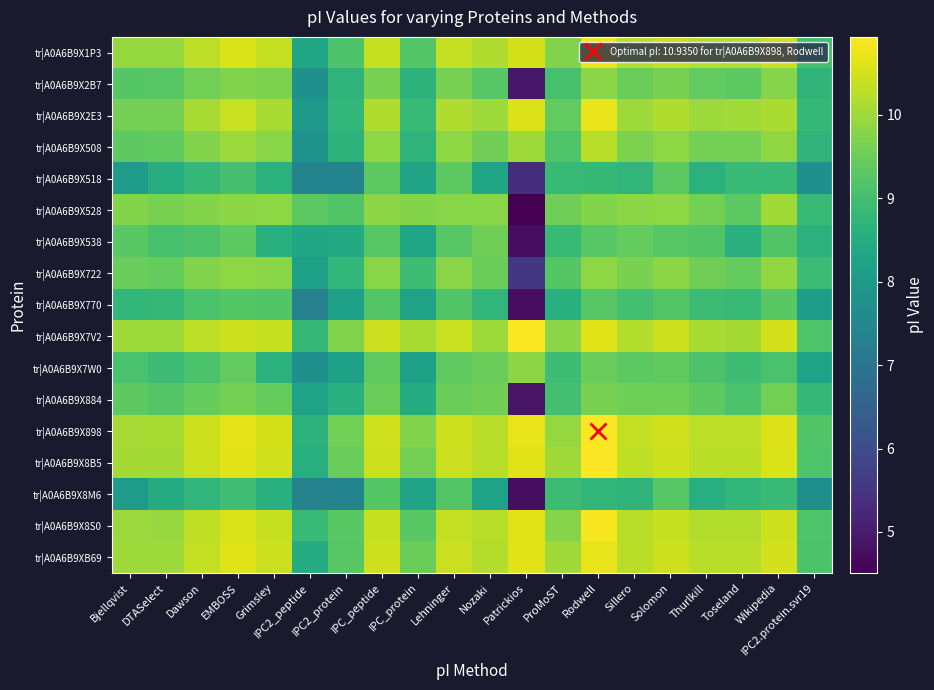

Reading left to right, extract all data points from this chart.

tr|A0A6B9X1P3: Bjellqvist=9.9	DTASelect=9.9	Dawson=10.3	EMBOSS=10.6	Grimsley=10.3	IPC2_peptide=8.3	IPC2_protein=9.2	IPC_peptide=10.4	IPC_protein=9.2	Lehninger=10.3	Nozaki=10.2	Patrickios=10.5	ProMoST=9.7	Rodwell=10.8	Sillero=10.2	Solomon=10.4	Thurlkill=10.2	Toseland=10.2	Wikipedia=10.4	IPC2.protein.svr19=9.0
tr|A0A6B9X2B7: Bjellqvist=9.2	DTASelect=9.3	Dawson=9.6	EMBOSS=9.7	Grimsley=9.7	IPC2_peptide=7.7	IPC2_protein=8.7	IPC_peptide=9.6	IPC_protein=8.7	Lehninger=9.6	Nozaki=9.3	Patrickios=4.9	ProMoST=9.1	Rodwell=9.8	Sillero=9.5	Solomon=9.6	Thurlkill=9.4	Toseland=9.3	Wikipedia=9.8	IPC2.protein.svr19=8.7
tr|A0A6B9X2E3: Bjellqvist=9.6	DTASelect=9.6	Dawson=10.1	EMBOSS=10.4	Grimsley=10.1	IPC2_peptide=8.0	IPC2_protein=8.8	IPC_peptide=10.2	IPC_protein=8.8	Lehninger=10.2	Nozaki=10.0	Patrickios=10.6	ProMoST=9.4	Rodwell=10.7	Sillero=10.0	Solomon=10.2	Thurlkill=10.0	Toseland=10.0	Wikipedia=10.1	IPC2.protein.svr19=8.8
tr|A0A6B9X508: Bjellqvist=9.3	DTASelect=9.4	Dawson=9.8	EMBOSS=10.0	Grimsley=9.8	IPC2_peptide=7.8	IPC2_protein=8.7	IPC_peptide=9.9	IPC_protein=8.7	Lehninger=9.8	Nozaki=9.5	Patrickios=10.0	ProMoST=9.2	Rodwell=10.2	Sillero=9.7	Solomon=9.9	Thurlkill=9.6	Toseland=9.6	Wikipedia=9.9	IPC2.protein.svr19=8.7
tr|A0A6B9X518: Bjellqvist=8.1	DTASelect=8.5	Dawson=8.8	EMBOSS=9.0	Grimsley=8.6	IPC2_peptide=7.4	IPC2_protein=7.4	IPC_peptide=9.3	IPC_protein=8.3	Lehninger=9.3	Nozaki=8.3	Patrickios=5.3	ProMoST=8.8	Rodwell=8.8	Sillero=8.7	Solomon=9.3	Thurlkill=8.6	Toseland=8.8	Wikipedia=8.9	IPC2.protein.svr19=7.7
tr|A0A6B9X528: Bjellqvist=9.7	DTASelect=9.6	Dawson=9.8	EMBOSS=9.8	Grimsley=9.8	IPC2_peptide=9.3	IPC2_protein=9.2	IPC_peptide=9.8	IPC_protein=9.8	Lehninger=9.8	Nozaki=9.8	Patrickios=4.5	ProMoST=9.5	Rodwell=9.8	Sillero=9.8	Solomon=9.8	Thurlkill=9.6	Toseland=9.3	Wikipedia=10.0	IPC2.protein.svr19=8.9
tr|A0A6B9X538: Bjellqvist=9.3	DTASelect=9.1	Dawson=9.2	EMBOSS=9.3	Grimsley=8.6	IPC2_peptide=8.3	IPC2_protein=8.4	IPC_peptide=9.3	IPC_protein=8.3	Lehninger=9.3	Nozaki=9.5	Patrickios=4.7	ProMoST=8.9	Rodwell=9.3	Sillero=9.4	Solomon=9.3	Thurlkill=9.2	Toseland=8.6	Wikipedia=9.2	IPC2.protein.svr19=8.6
tr|A0A6B9X722: Bjellqvist=9.5	DTASelect=9.4	Dawson=9.7	EMBOSS=9.9	Grimsley=9.8	IPC2_peptide=8.2	IPC2_protein=8.8	IPC_peptide=9.8	IPC_protein=8.9	Lehninger=9.8	Nozaki=9.5	Patrickios=5.5	ProMoST=9.2	Rodwell=9.8	Sillero=9.6	Solomon=9.8	Thurlkill=9.5	Toseland=9.4	Wikipedia=9.9	IPC2.protein.svr19=8.9
tr|A0A6B9X770: Bjellqvist=8.8	DTASelect=8.8	Dawson=9.1	EMBOSS=9.2	Grimsley=9.2	IPC2_peptide=7.3	IPC2_protein=8.2	IPC_peptide=9.2	IPC_protein=8.2	Lehninger=9.2	Nozaki=8.7	Patrickios=4.7	ProMoST=8.6	Rodwell=9.3	Sillero=9.0	Solomon=9.2	Thurlkill=8.9	Toseland=8.8	Wikipedia=9.3	IPC2.protein.svr19=8.1
tr|A0A6B9X7V2: Bjellqvist=10.0	DTASelect=10.0	Dawson=10.3	EMBOSS=10.5	Grimsley=10.4	IPC2_peptide=8.8	IPC2_protein=9.7	IPC_peptide=10.4	IPC_protein=10.1	Lehninger=10.4	Nozaki=10.0	Patrickios=10.9	ProMoST=9.8	Rodwell=10.6	Sillero=10.2	Solomon=10.4	Thurlkill=10.1	Toseland=10.1	Wikipedia=10.5	IPC2.protein.svr19=9.2
tr|A0A6B9X7W0: Bjellqvist=9.1	DTASelect=8.9	Dawson=9.1	EMBOSS=9.4	Grimsley=8.6	IPC2_peptide=7.7	IPC2_protein=8.2	IPC_peptide=9.4	IPC_protein=8.2	Lehninger=9.4	Nozaki=9.5	Patrickios=9.8	ProMoST=8.9	Rodwell=9.5	Sillero=9.3	Solomon=9.4	Thurlkill=9.1	Toseland=8.9	Wikipedia=9.1	IPC2.protein.svr19=8.2
tr|A0A6B9X884: Bjellqvist=9.3	DTASelect=9.2	Dawson=9.4	EMBOSS=9.6	Grimsley=9.4	IPC2_peptide=8.2	IPC2_protein=8.6	IPC_peptide=9.5	IPC_protein=8.5	Lehninger=9.5	Nozaki=9.5	Patrickios=4.9	ProMoST=9.0	Rodwell=9.6	Sillero=9.5	Solomon=9.5	Thurlkill=9.3	Toseland=9.1	Wikipedia=9.6	IPC2.protein.svr19=8.8
tr|A0A6B9X898: Bjellqvist=10.1	DTASelect=10.1	Dawson=10.4	EMBOSS=10.7	Grimsley=10.5	IPC2_peptide=8.6	IPC2_protein=9.6	IPC_peptide=10.5	IPC_protein=9.7	Lehninger=10.5	Nozaki=10.2	Patrickios=10.7	ProMoST=9.9	Rodwell=10.9	Sillero=10.3	Solomon=10.5	Thurlkill=10.3	Toseland=10.3	Wikipedia=10.6	IPC2.protein.svr19=9.2
tr|A0A6B9X8B5: Bjellqvist=10.1	DTASelect=10.1	Dawson=10.4	EMBOSS=10.7	Grimsley=10.5	IPC2_peptide=8.6	IPC2_protein=9.5	IPC_peptide=10.5	IPC_protein=9.6	Lehninger=10.4	Nozaki=10.2	Patrickios=10.6	ProMoST=10.0	Rodwell=10.9	Sillero=10.3	Solomon=10.5	Thurlkill=10.3	Toseland=10.3	Wikipedia=10.6	IPC2.protein.svr19=9.2
tr|A0A6B9X8M6: Bjellqvist=8.0	DTASelect=8.5	Dawson=8.7	EMBOSS=9.0	Grimsley=8.6	IPC2_peptide=7.4	IPC2_protein=7.4	IPC_peptide=9.2	IPC_protein=8.3	Lehninger=9.2	Nozaki=8.2	Patrickios=4.7	ProMoST=8.9	Rodwell=8.8	Sillero=8.7	Solomon=9.3	Thurlkill=8.6	Toseland=8.8	Wikipedia=8.8	IPC2.protein.svr19=7.7
tr|A0A6B9X8S0: Bjellqvist=10.0	DTASelect=9.9	Dawson=10.3	EMBOSS=10.6	Grimsley=10.4	IPC2_peptide=8.9	IPC2_protein=9.3	IPC_peptide=10.4	IPC_protein=9.3	Lehninger=10.3	Nozaki=10.2	Patrickios=10.6	ProMoST=9.8	Rodwell=10.9	Sillero=10.2	Solomon=10.4	Thurlkill=10.2	Toseland=10.2	Wikipedia=10.5	IPC2.protein.svr19=9.2
tr|A0A6B9XB69: Bjellqvist=10.0	DTASelect=10.0	Dawson=10.3	EMBOSS=10.6	Grimsley=10.4	IPC2_peptide=8.5	IPC2_protein=9.3	IPC_peptide=10.4	IPC_protein=9.5	Lehninger=10.4	Nozaki=10.2	Patrickios=10.7	ProMoST=10.0	Rodwell=10.7	Sillero=10.3	Solomon=10.4	Thurlkill=10.2	Toseland=10.2	Wikipedia=10.5	IPC2.protein.svr19=9.1